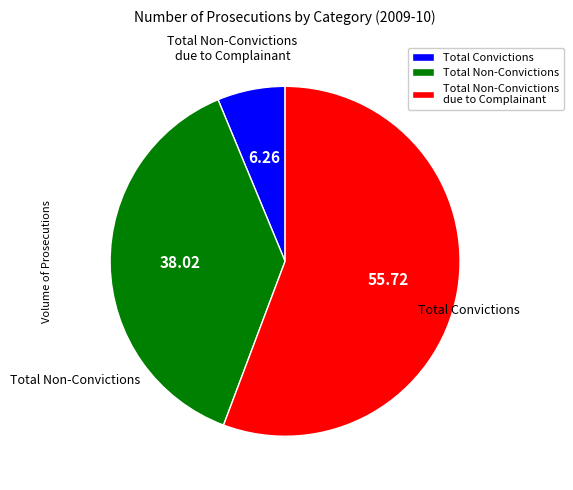

Which has a higher value, Total Non-Convictions or Total Non-Convictions due to Complainant?

Total Non-Convictions due to Complainant